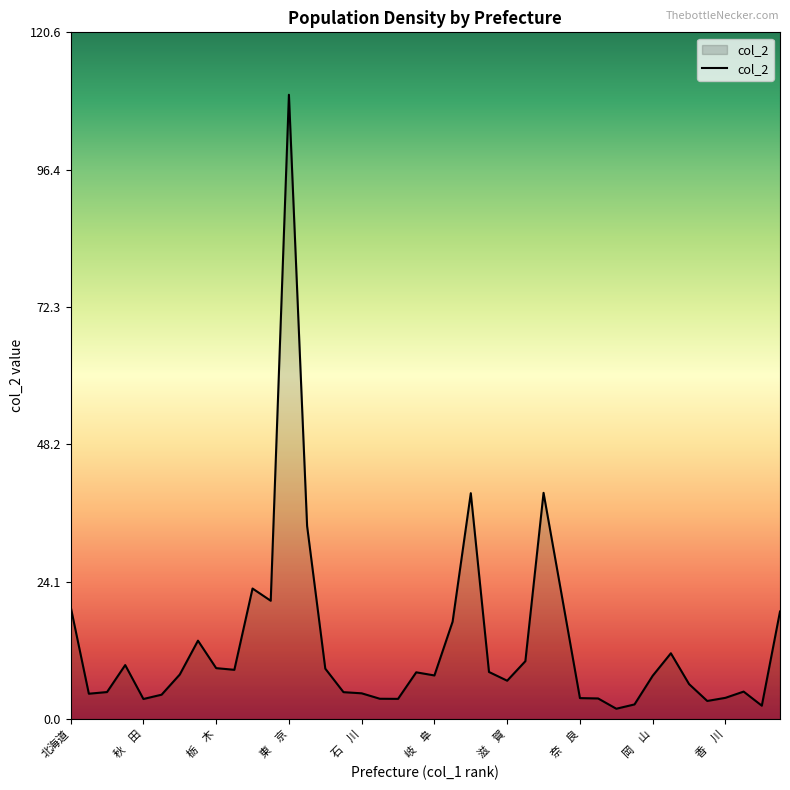

What is the difference between the second highest and minimum values?

37.9